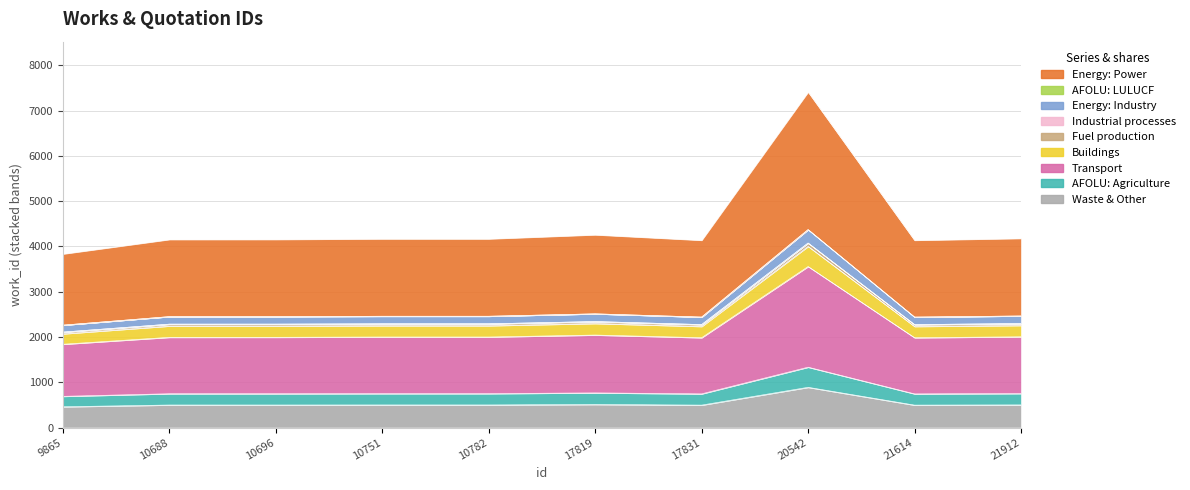

The value at 21614 is 2274.8. True or false?

True